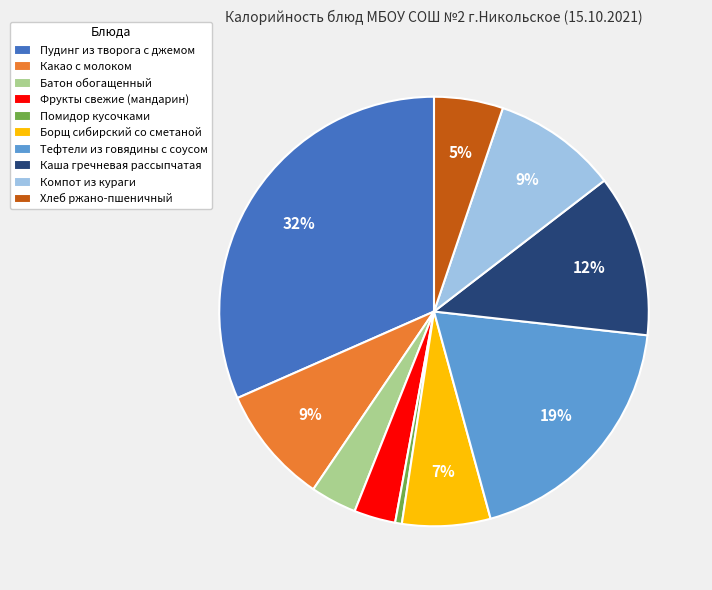

To the nearest percent, what is the difference between the Батон обогащенный and Каша гречневая рассыпчатая slice percentages?

9%